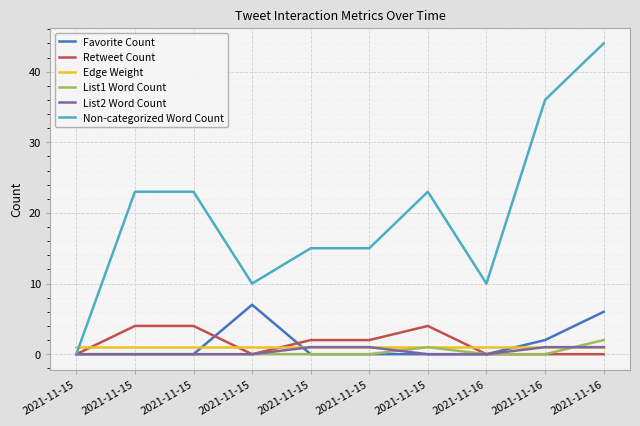

What are all the series names shown in the legend?

Favorite Count, Retweet Count, Edge Weight, List1 Word Count, List2 Word Count, Non-categorized Word Count